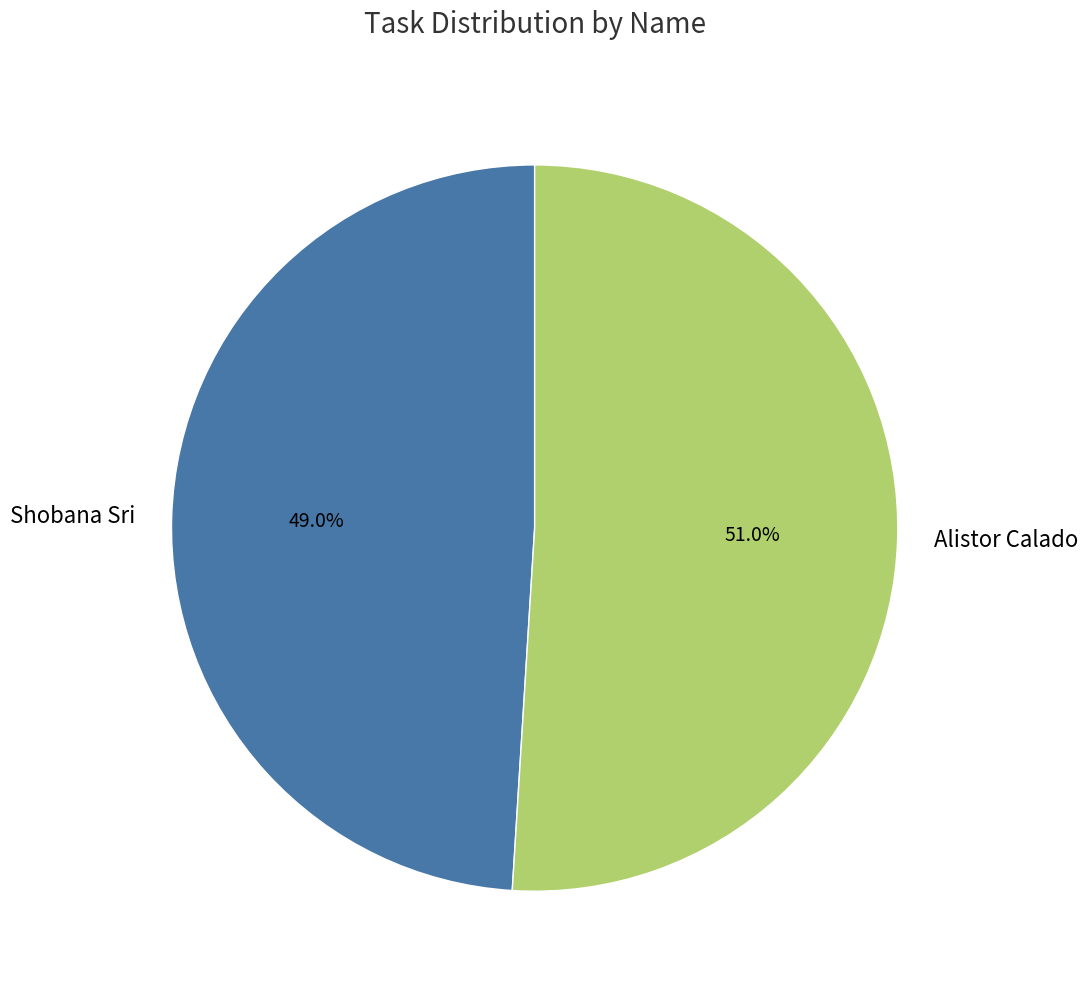

Between Shobana Sri and Alistor Calado, which is larger?

Alistor Calado